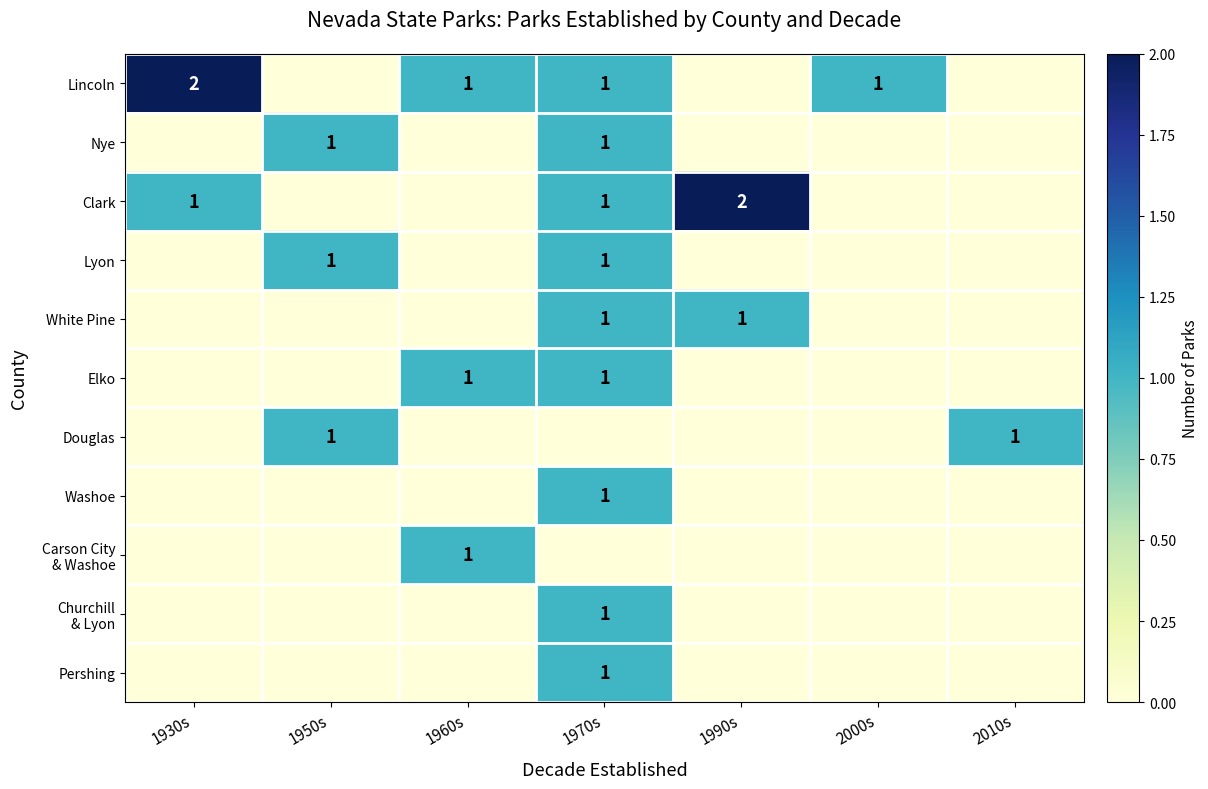

Is it true that Lincoln equals 1 at 1960s?

True